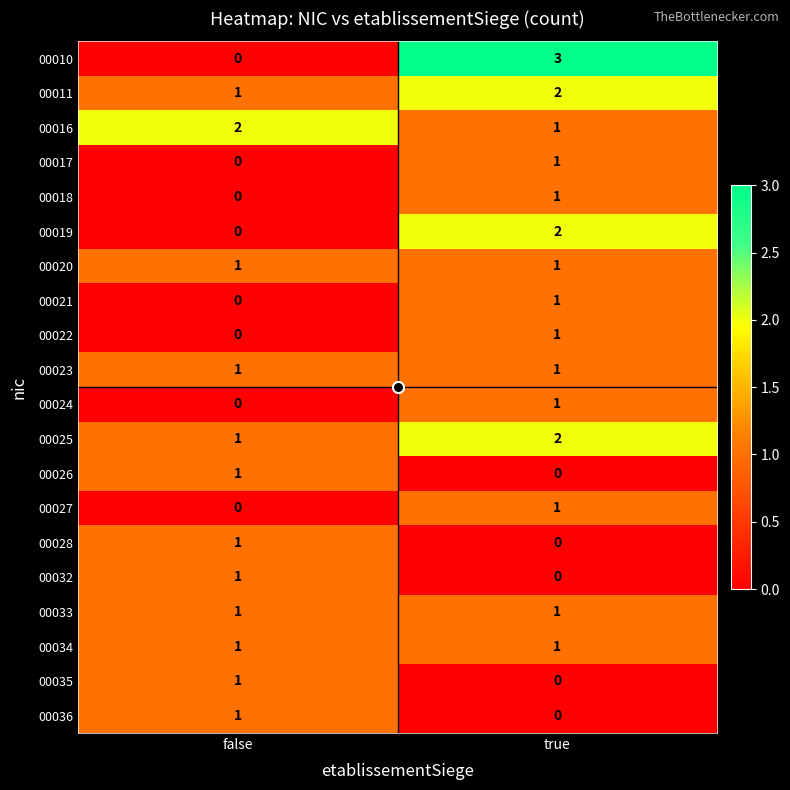

At which category is the sum across all series the highest?

true